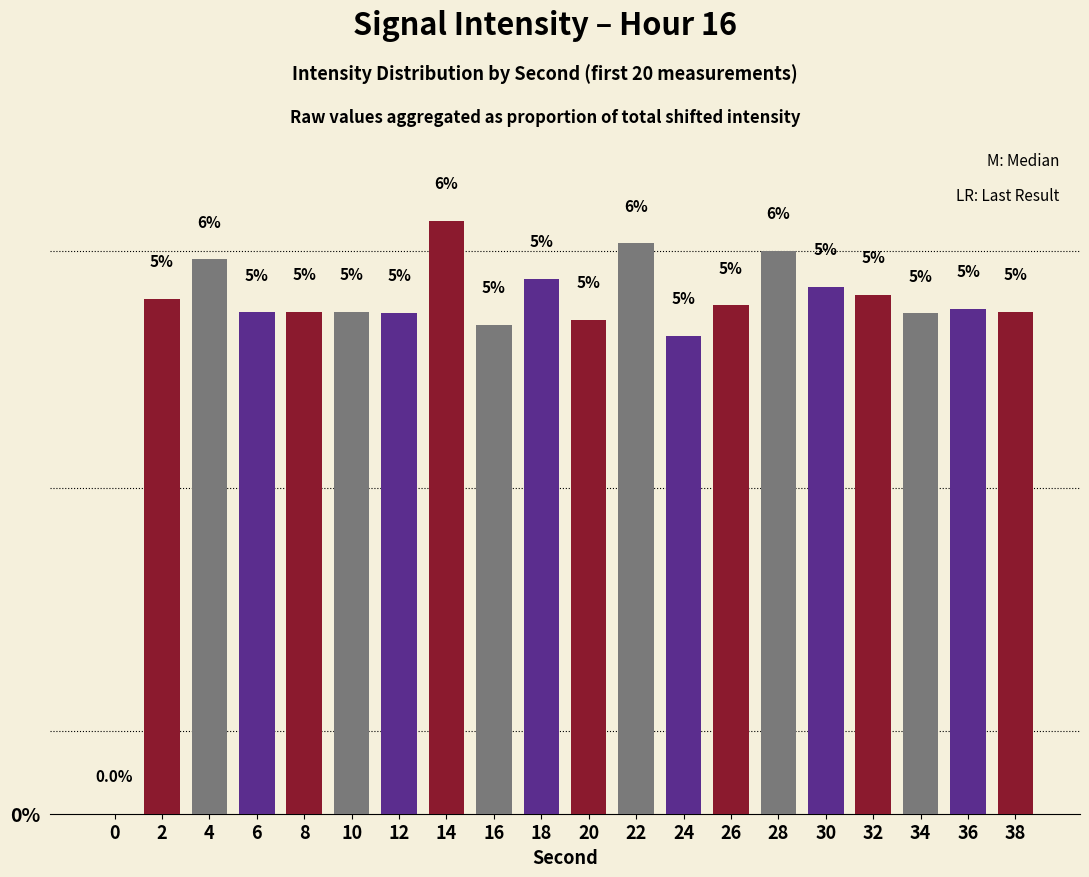

Is it true that the value at 10 is 5.1?

True